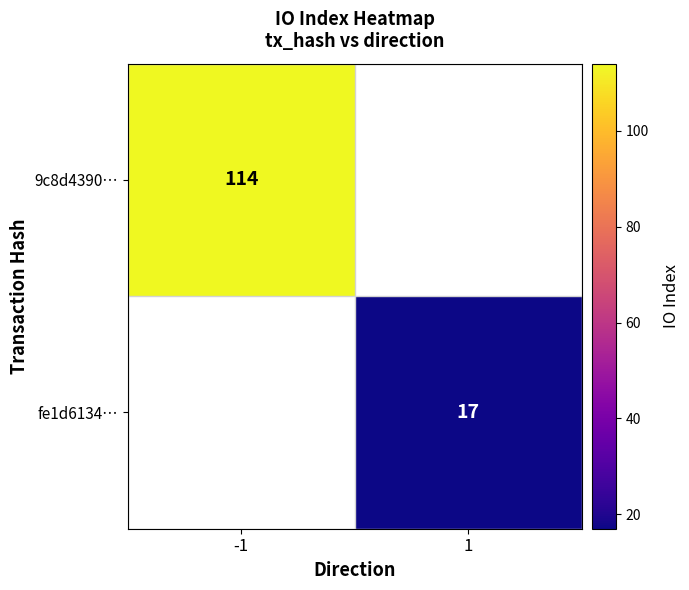

Is it true that fe1d6134… equals 17 at 1?

True